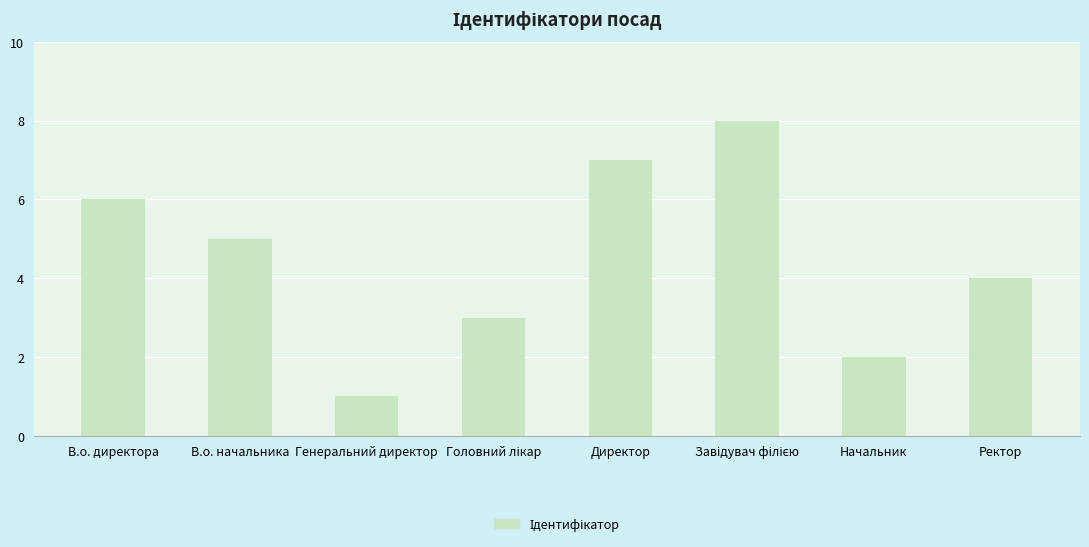

Reading right to left, extract all data points from this chart.

4	2	8	7	3	1	5	6